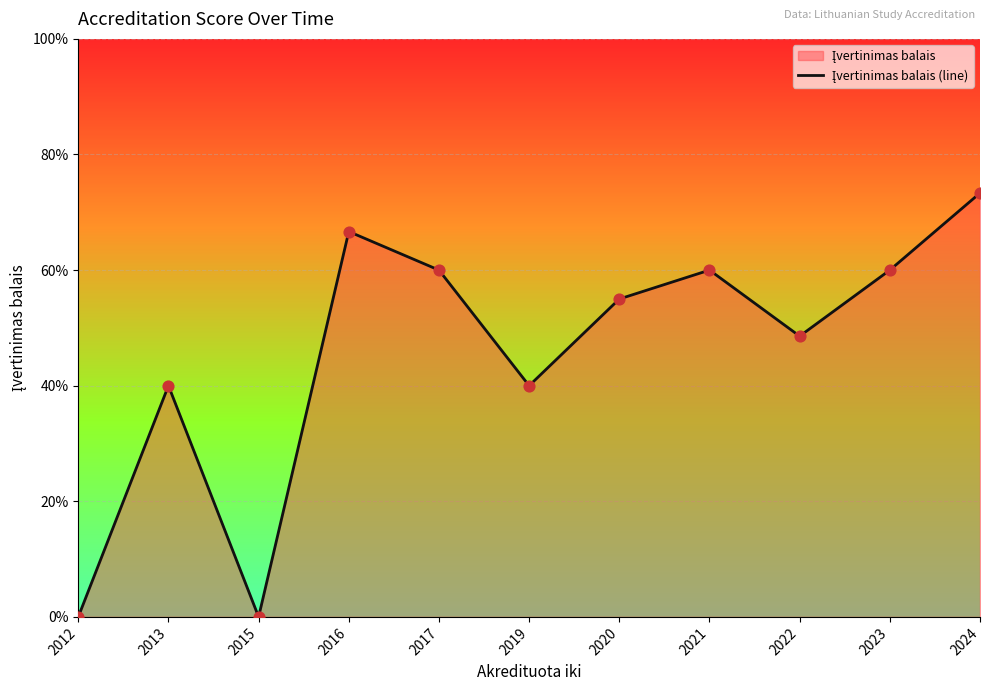

What is the change in value from 2015 to 2017?

+3.0